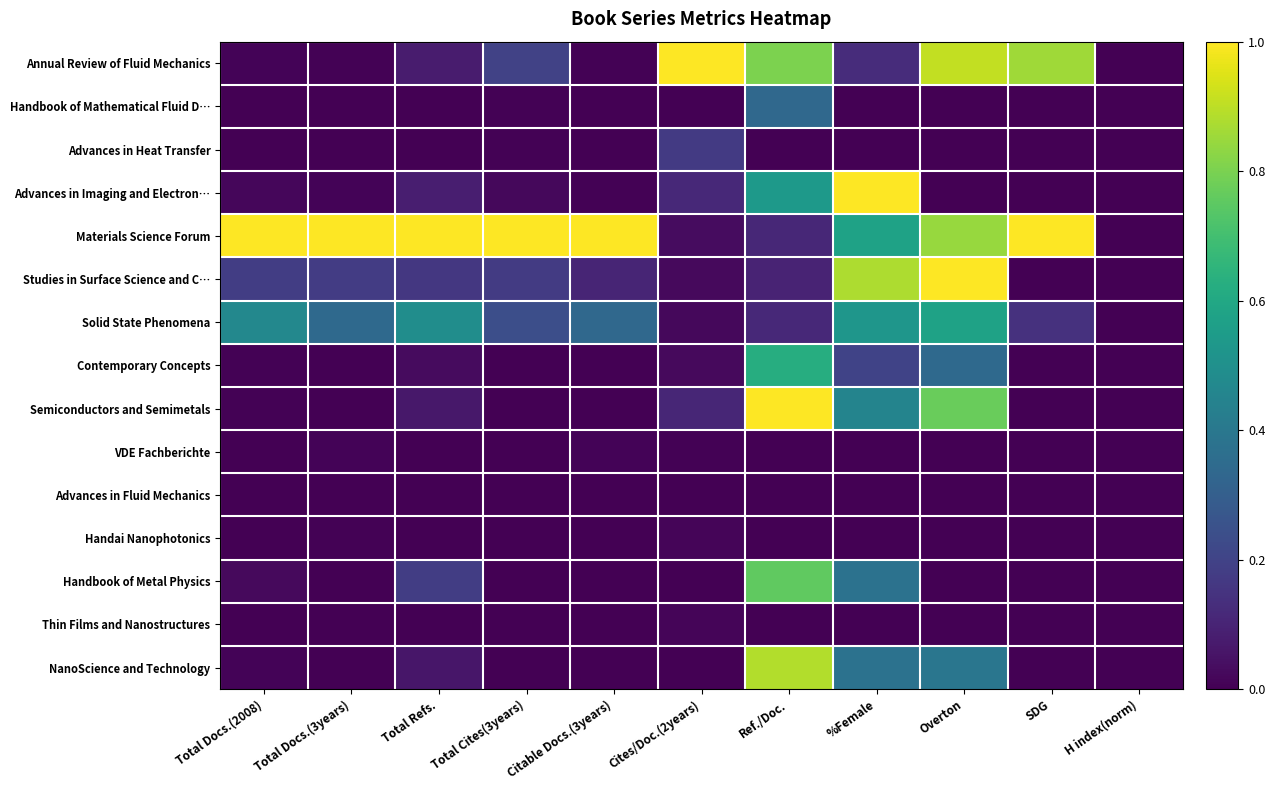

Rank the series by their maximum value, from lowest to highest.

Advances in Fluid Mechanics, VDE Fachberichte, Thin Films and Nanostructures, Handai Nanophotonics, Advances in Heat Transfer, Handbook of Mathematical Fluid D…, Solid State Phenomena, Contemporary Concepts, Handbook of Metal Physics, NanoScience and Technology, Annual Review of Fluid Mechanics, Advances in Imaging and Electron…, Materials Science Forum, Studies in Surface Science and C…, Semiconductors and Semimetals